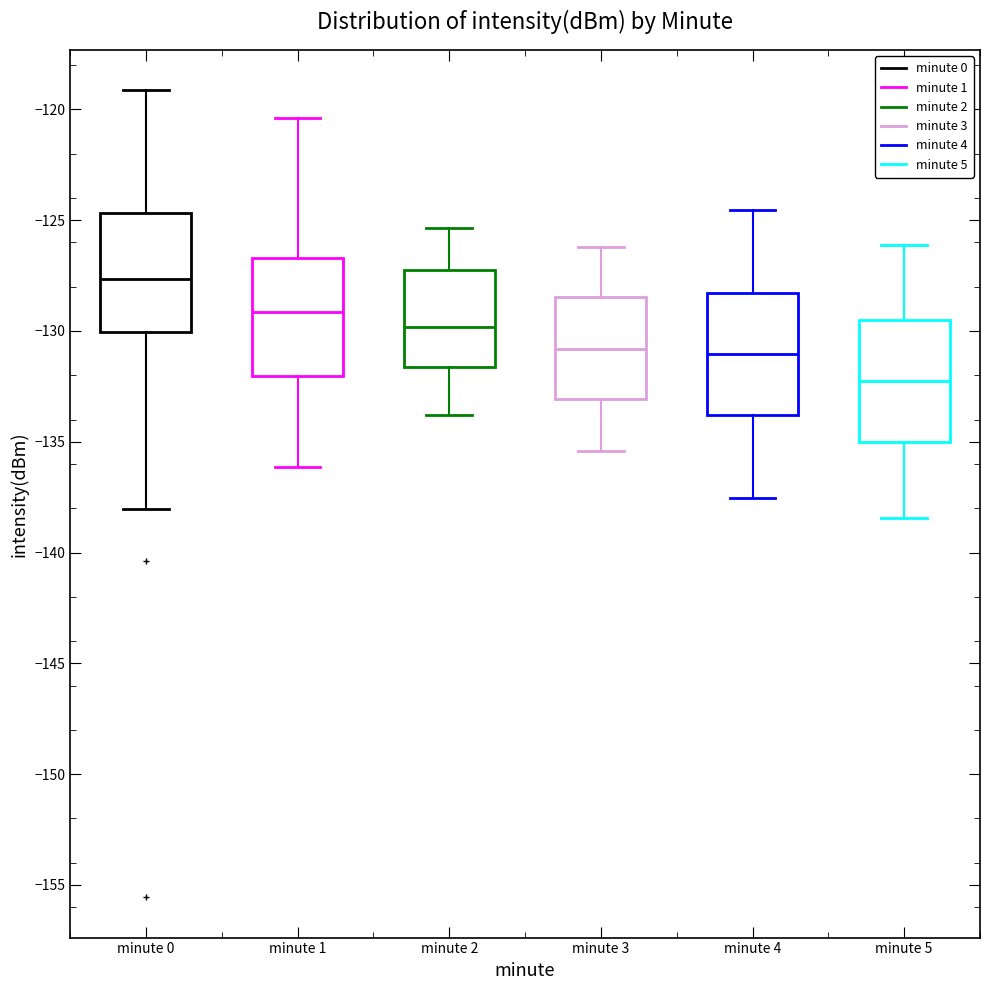

Reading left to right, read every box against the y-axis: the position of its median line, the range the box covers, and the ends of its whiskers. The values are not printed on the chart, so give them approximately, as read against the axis.

minute 0: median -127.5, box -130.0 to -124.5, whiskers -138.0 to -119.0
minute 1: median -129.0, box -132.0 to -126.5, whiskers -136.0 to -120.5
minute 2: median -130.0, box -131.5 to -127.5, whiskers -134.0 to -125.5
minute 3: median -131.0, box -133.0 to -128.5, whiskers -135.5 to -126.0
minute 4: median -131.0, box -134.0 to -128.5, whiskers -137.5 to -124.5
minute 5: median -132.5, box -135.0 to -129.5, whiskers -138.5 to -126.0